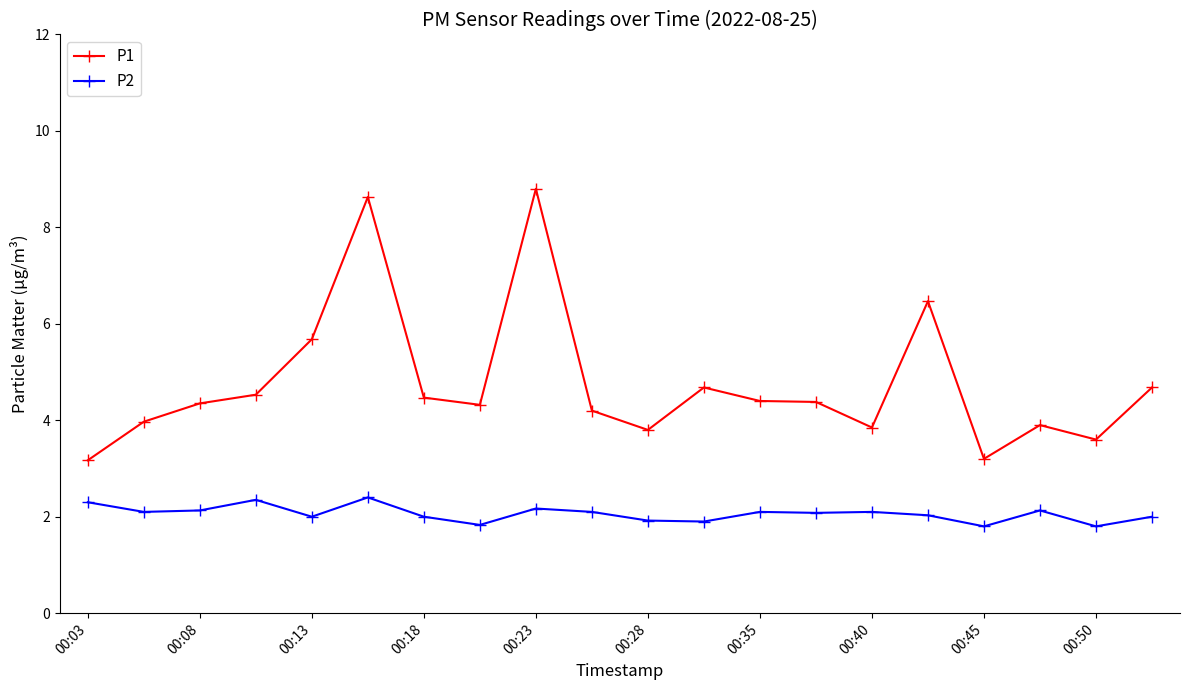

What is the highest value of the P1 series?

8.8